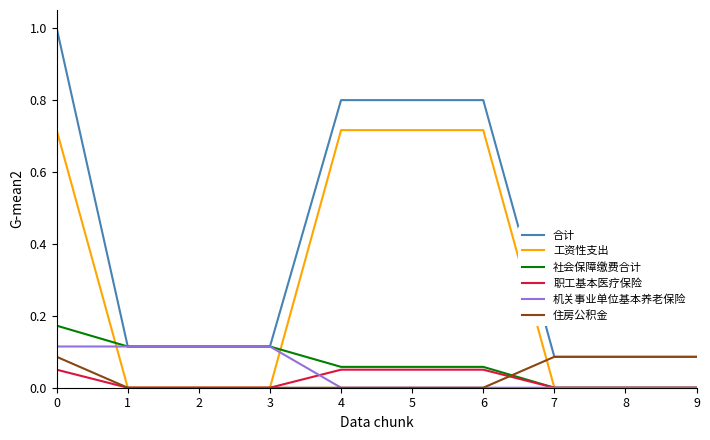

True or false: 工资性支出 and 社会保障缴费合计 intersect in this chart.

True